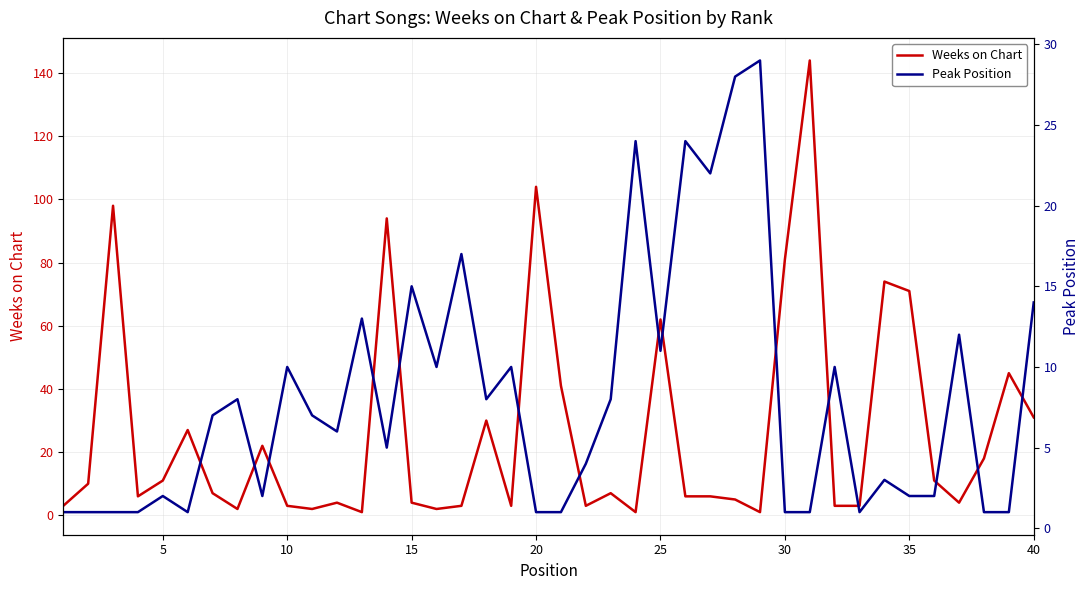

How many lines are shown in the chart?

2